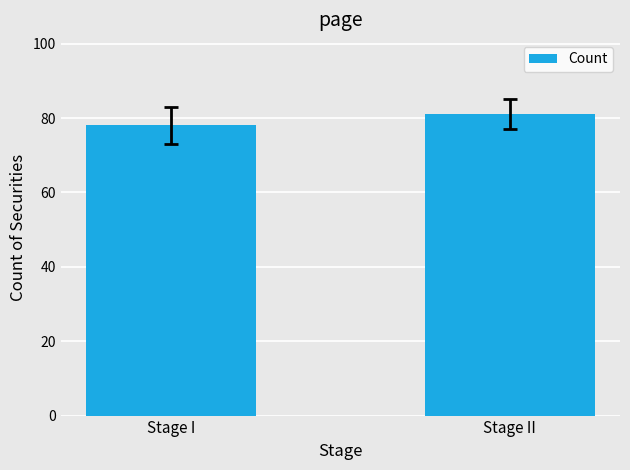

Does the chart contain any negative values?

No